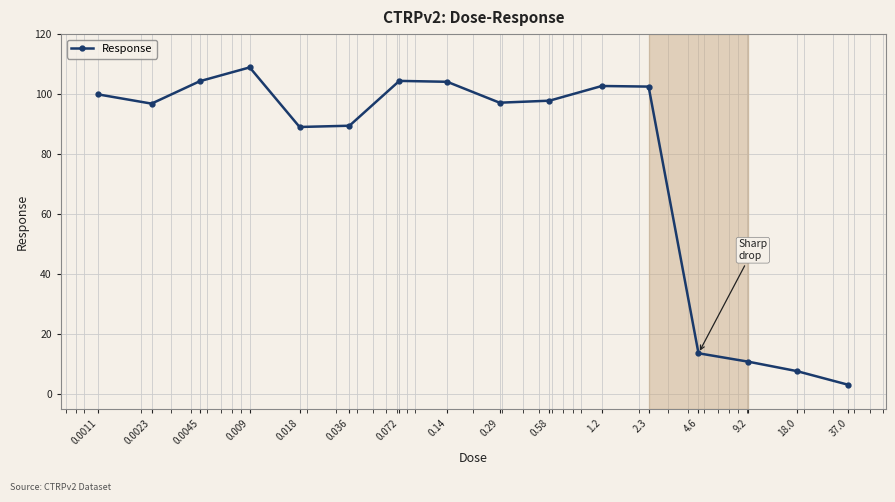

What is the smallest value displayed?

3.0